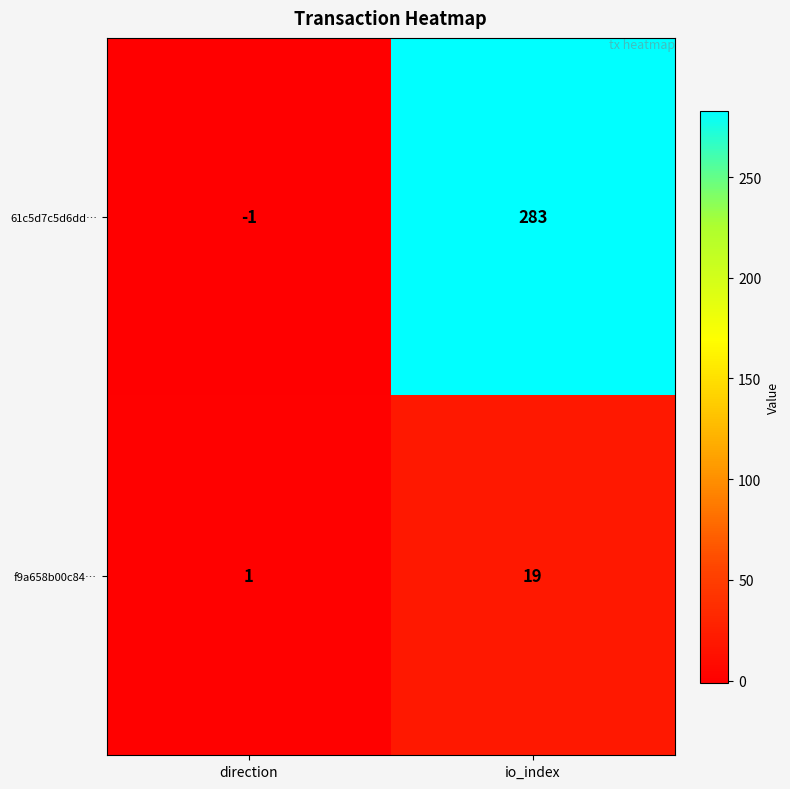

Which series has the largest total across all categories?

61c5d7c5d6dd…